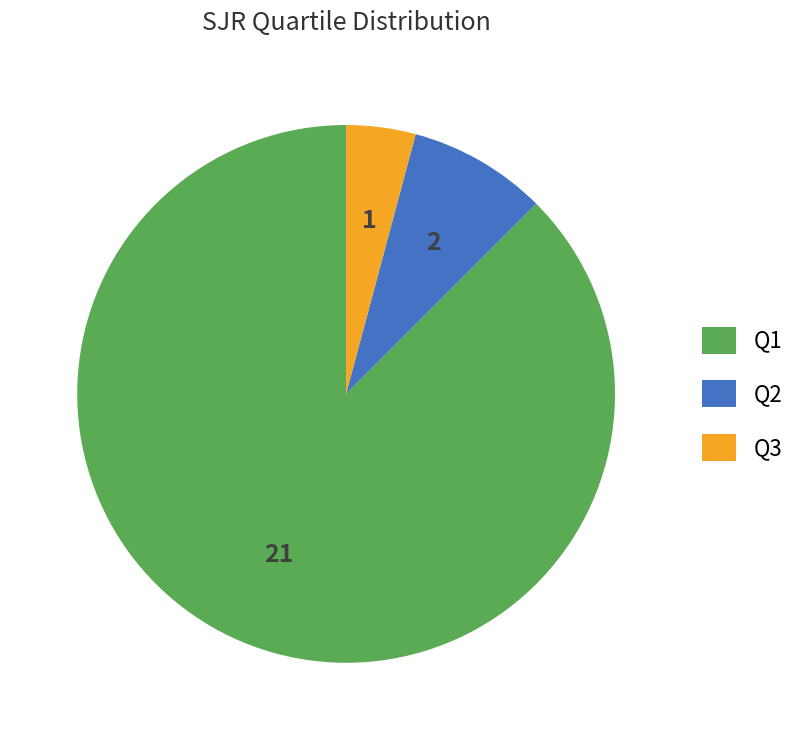

Approximately how many times larger is the value at Q1 compared to Q2?

10.5